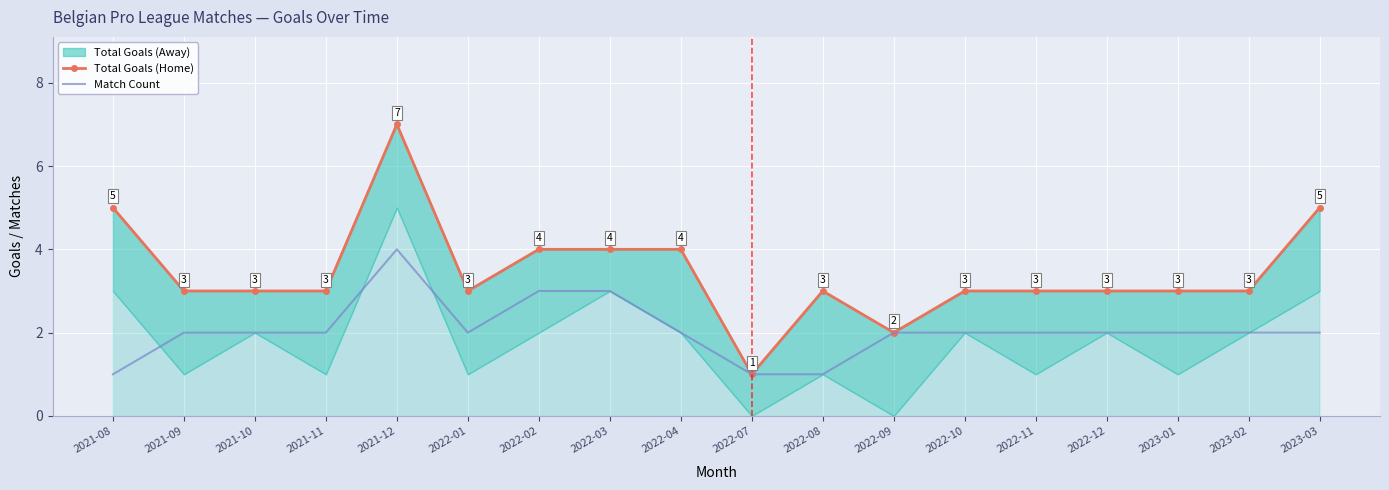

Count the Total Goals (Home) values in the range 3 to 4.

13